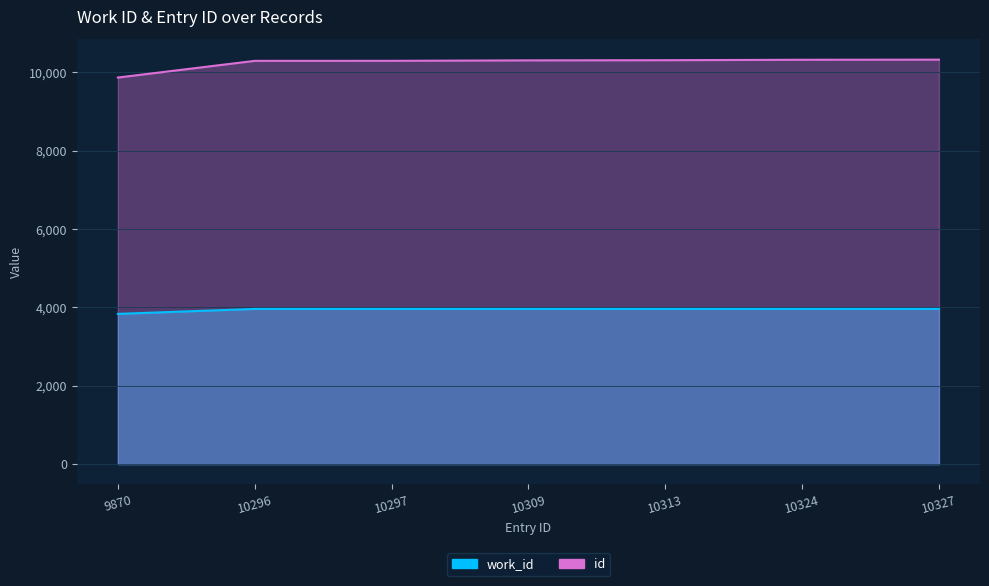

How many values in the id series are below 10309?

3